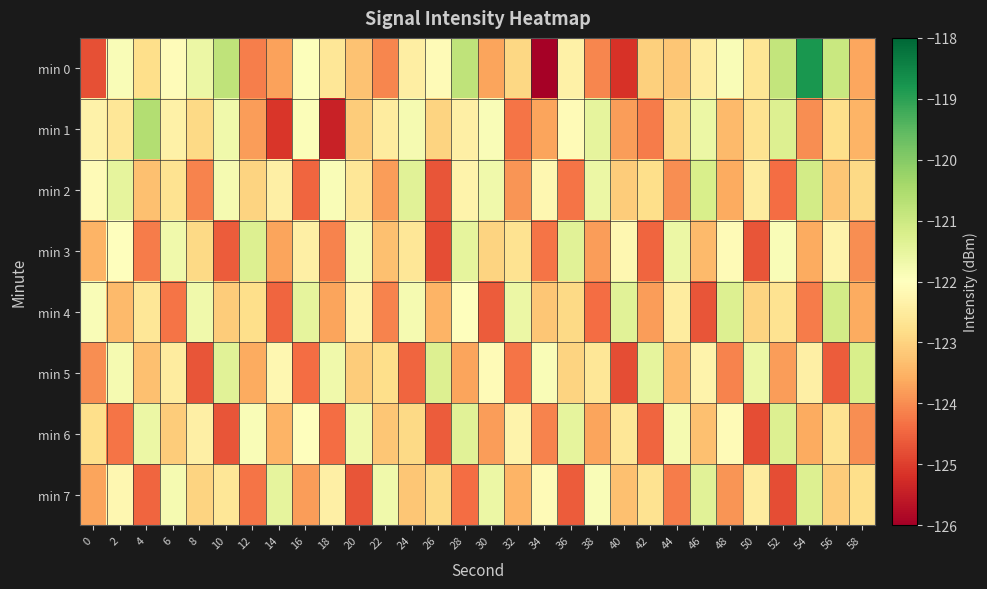

Reading right to left, transcribe all the data shown in this chart.

min 0: 58=-123.7	56=-120.9	54=-118.8	52=-120.9	50=-122.6	48=-121.9	46=-122.5	44=-123.2	42=-123.0	40=-125.2	38=-124.1	36=-122.4	34=-126.0	32=-122.9	30=-123.7	28=-120.8	26=-122.1	24=-122.4	22=-124.1	20=-123.3	18=-122.6	16=-121.9	14=-123.7	12=-124.2	10=-120.8	8=-121.6	6=-122.1	4=-122.8	2=-121.9	0=-124.8
min 1: 58=-123.5	56=-122.8	54=-124.0	52=-121.3	50=-122.7	48=-123.4	46=-121.6	44=-122.9	42=-124.2	40=-123.8	38=-121.5	36=-122.1	34=-123.7	32=-124.3	30=-121.9	28=-122.4	26=-123.0	24=-121.8	22=-122.5	20=-123.1	18=-125.4	16=-121.9	14=-125.1	12=-123.8	10=-121.7	8=-122.9	6=-122.4	4=-120.6	2=-122.6	0=-122.3
min 2: 58=-122.9	56=-123.2	54=-121.1	52=-124.4	50=-122.5	48=-123.6	46=-121.2	44=-124.0	42=-122.8	40=-123.1	38=-121.6	36=-124.3	34=-122.2	32=-123.9	30=-121.7	28=-122.3	26=-124.7	24=-121.4	22=-123.8	20=-122.6	18=-121.9	16=-124.5	14=-122.4	12=-123.0	10=-121.8	8=-124.1	6=-122.7	4=-123.3	2=-121.5	0=-122.1
min 3: 58=-124.0	56=-122.3	54=-123.6	52=-121.9	50=-124.7	48=-122.1	46=-123.4	44=-121.6	42=-124.5	40=-122.2	38=-123.8	36=-121.4	34=-124.3	32=-122.7	30=-123.0	28=-121.5	26=-124.8	24=-122.6	22=-123.3	20=-121.8	18=-124.1	16=-122.4	14=-123.7	12=-121.3	10=-124.6	8=-122.9	6=-121.7	4=-124.2	2=-122.0	0=-123.5
min 4: 58=-123.6	56=-121.1	54=-124.2	52=-122.7	50=-123.0	48=-121.3	46=-124.7	44=-122.5	42=-123.8	40=-121.4	38=-124.4	36=-122.9	34=-123.2	32=-121.6	30=-124.6	28=-122.0	26=-123.5	24=-121.8	22=-124.1	20=-122.3	18=-123.7	16=-121.5	14=-124.5	12=-122.8	10=-123.1	8=-121.7	6=-124.3	4=-122.6	2=-123.4	0=-121.9
min 5: 58=-121.2	56=-124.6	54=-122.4	52=-123.8	50=-121.6	48=-124.1	46=-122.3	44=-123.4	42=-121.5	40=-124.8	38=-122.6	36=-123.0	34=-121.9	32=-124.3	30=-122.1	28=-123.7	26=-121.3	24=-124.5	22=-122.8	20=-123.1	18=-121.7	16=-124.4	14=-122.2	12=-123.6	10=-121.4	8=-124.7	6=-122.5	4=-123.3	2=-121.8	0=-124.0
min 6: 58=-124.0	56=-122.7	54=-123.6	52=-121.3	50=-124.8	48=-122.1	46=-123.3	44=-121.8	42=-124.5	40=-122.6	38=-123.7	36=-121.5	34=-124.1	32=-122.3	30=-123.8	28=-121.4	26=-124.6	24=-122.9	22=-123.2	20=-121.7	18=-124.4	16=-122.0	14=-123.5	12=-121.9	10=-124.7	8=-122.4	6=-123.1	4=-121.6	2=-124.3	0=-122.8
min 7: 58=-122.8	56=-123.1	54=-121.3	52=-124.8	50=-122.5	48=-123.9	46=-121.4	44=-124.2	42=-122.7	40=-123.3	38=-121.9	36=-124.6	34=-122.1	32=-123.5	30=-121.6	28=-124.4	26=-122.9	24=-123.2	22=-121.7	20=-124.7	18=-122.4	16=-123.8	14=-121.5	12=-124.3	10=-122.6	8=-123.0	6=-121.8	4=-124.5	2=-122.2	0=-123.7